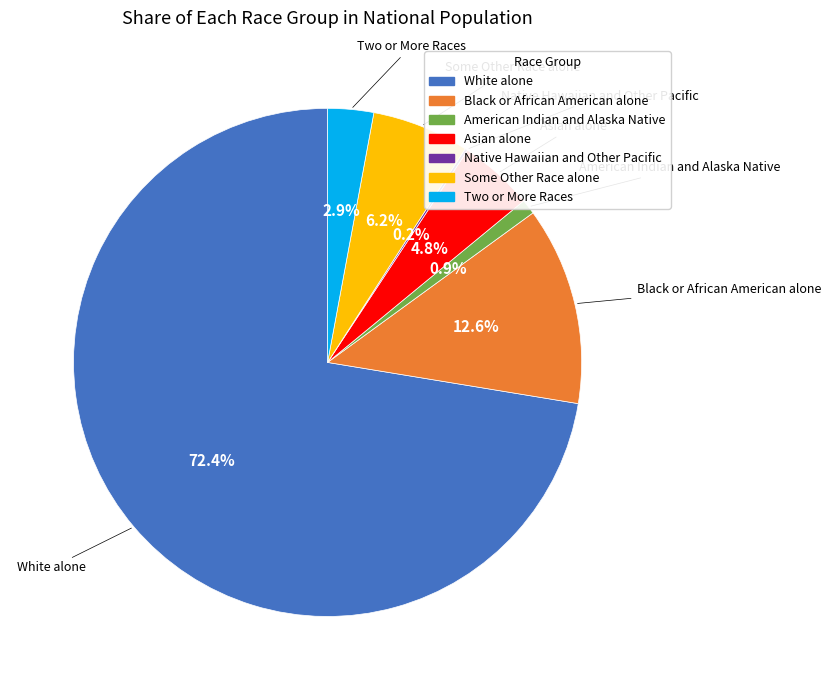

Is there any slice that represents more than half of the pie?

Yes